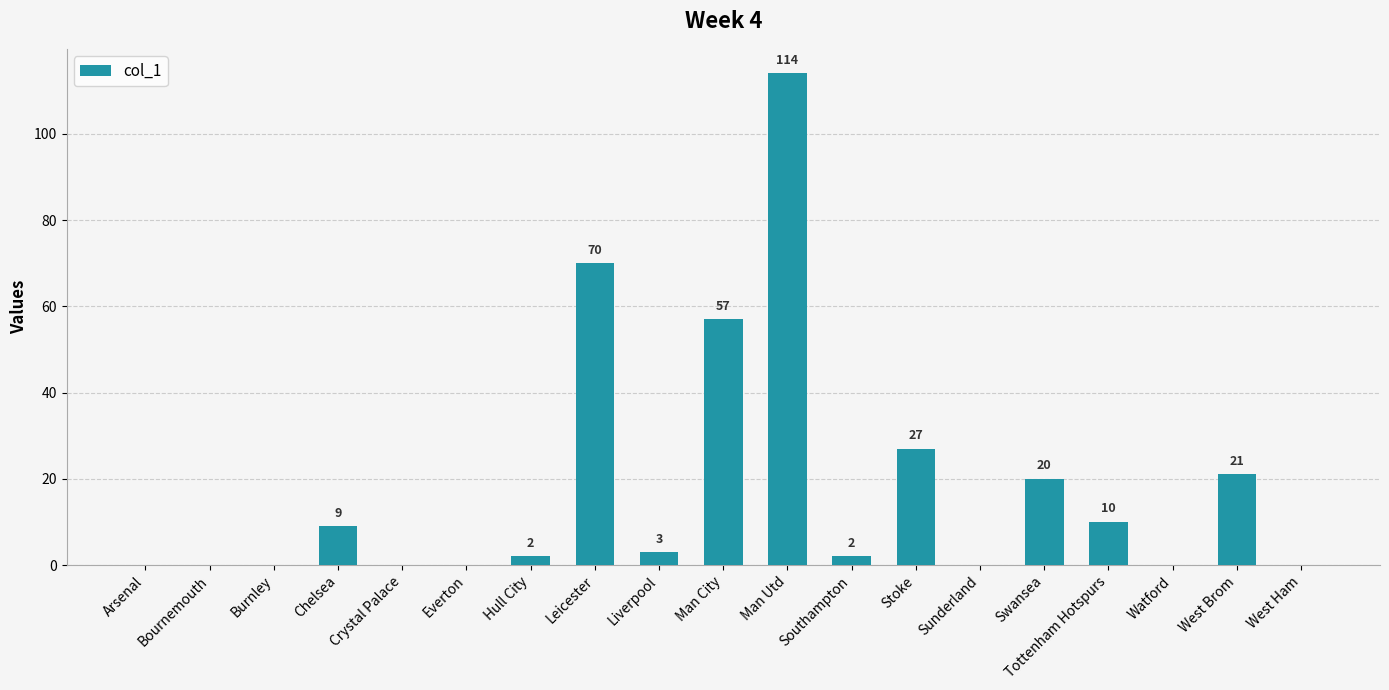

What is the change in value from Swansea to Watford?

-20